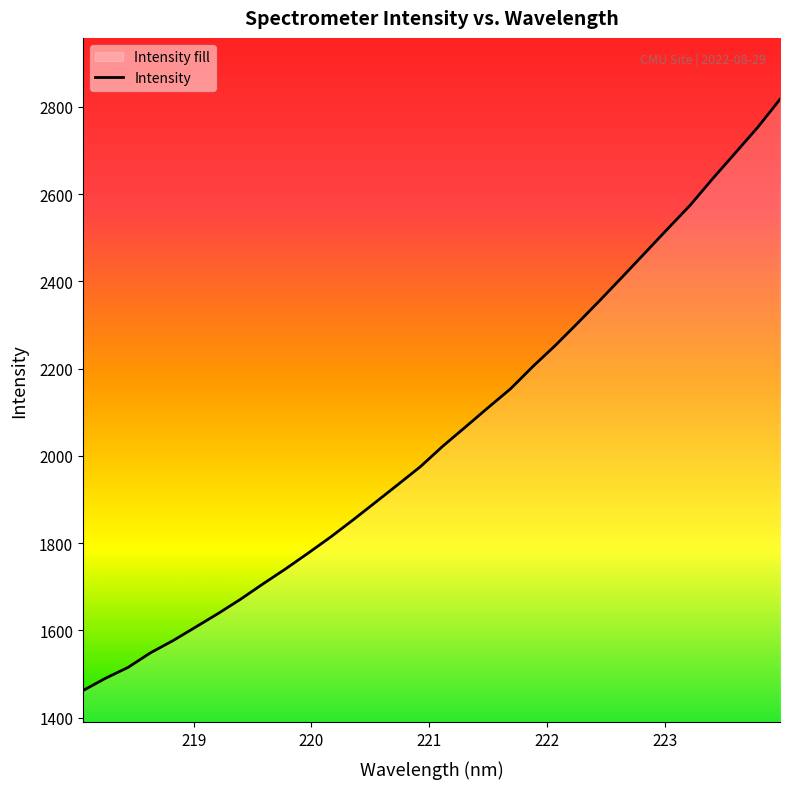

How many categories are shown in the chart?

32